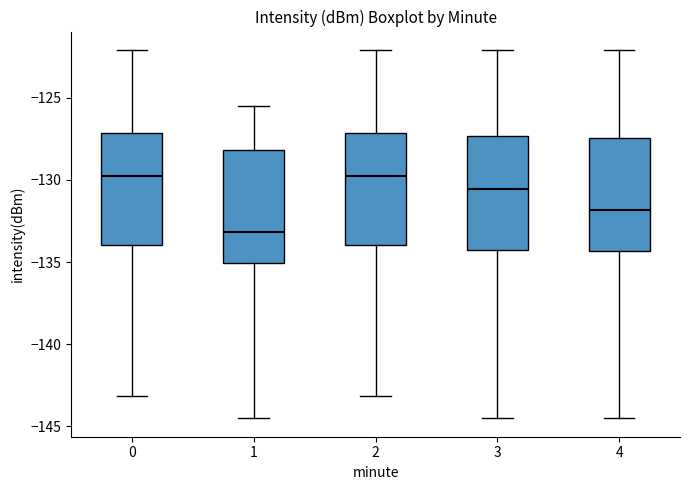

Reading left to right, read every box against the y-axis: the position of its median line, the range the box covers, and the ends of its whiskers. The values are not printed on the chart, so give them approximately, as read against the axis.

0: median -130.0, box -134.0 to -127.0, whiskers -143.0 to -122.0
1: median -133.0, box -135.0 to -128.0, whiskers -144.5 to -125.5
2: median -130.0, box -134.0 to -127.0, whiskers -143.0 to -122.0
3: median -130.5, box -134.0 to -127.5, whiskers -144.5 to -122.0
4: median -132.0, box -134.5 to -127.5, whiskers -144.5 to -122.0